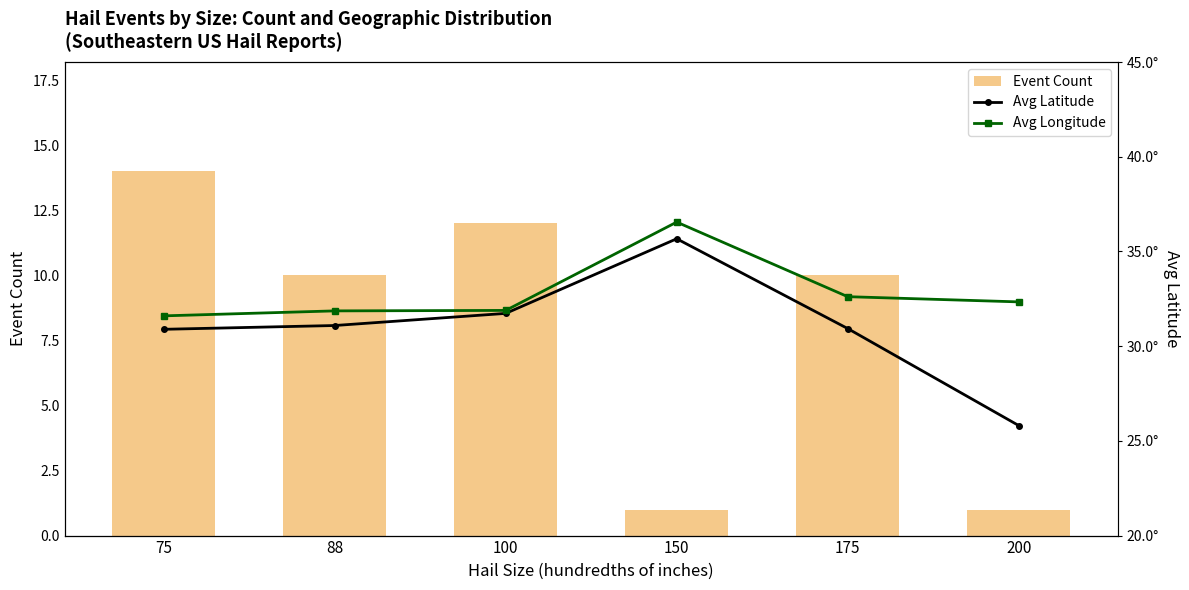

Is the value of Avg Longitude at 88 greater than the value of Event Count at 88?

No